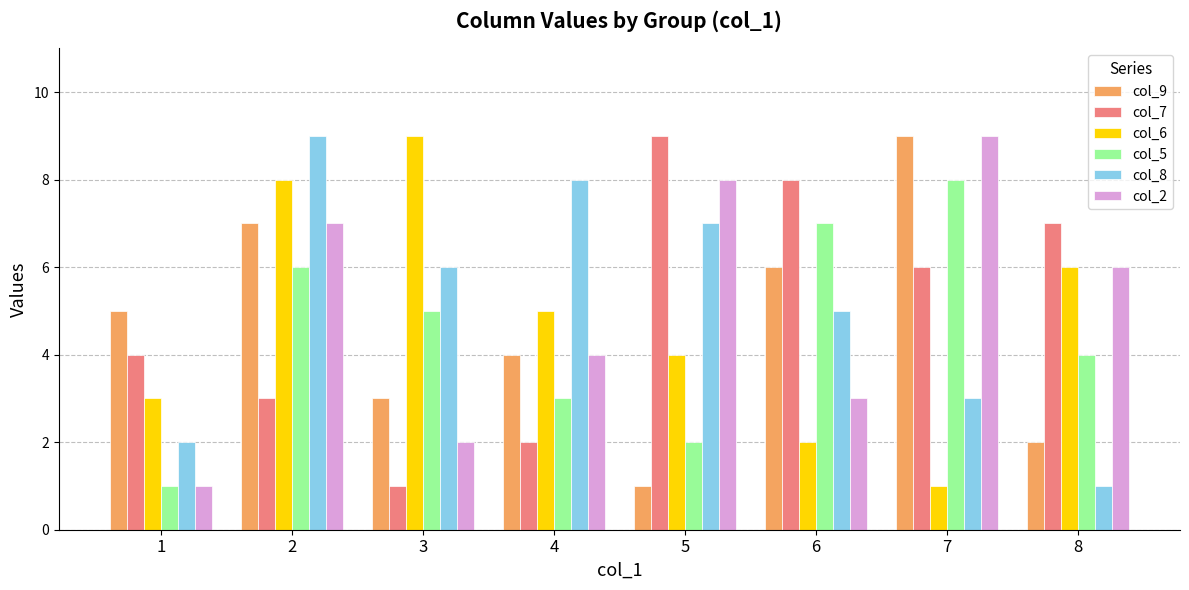

Is it true that col_9 equals 7 at 2?

True